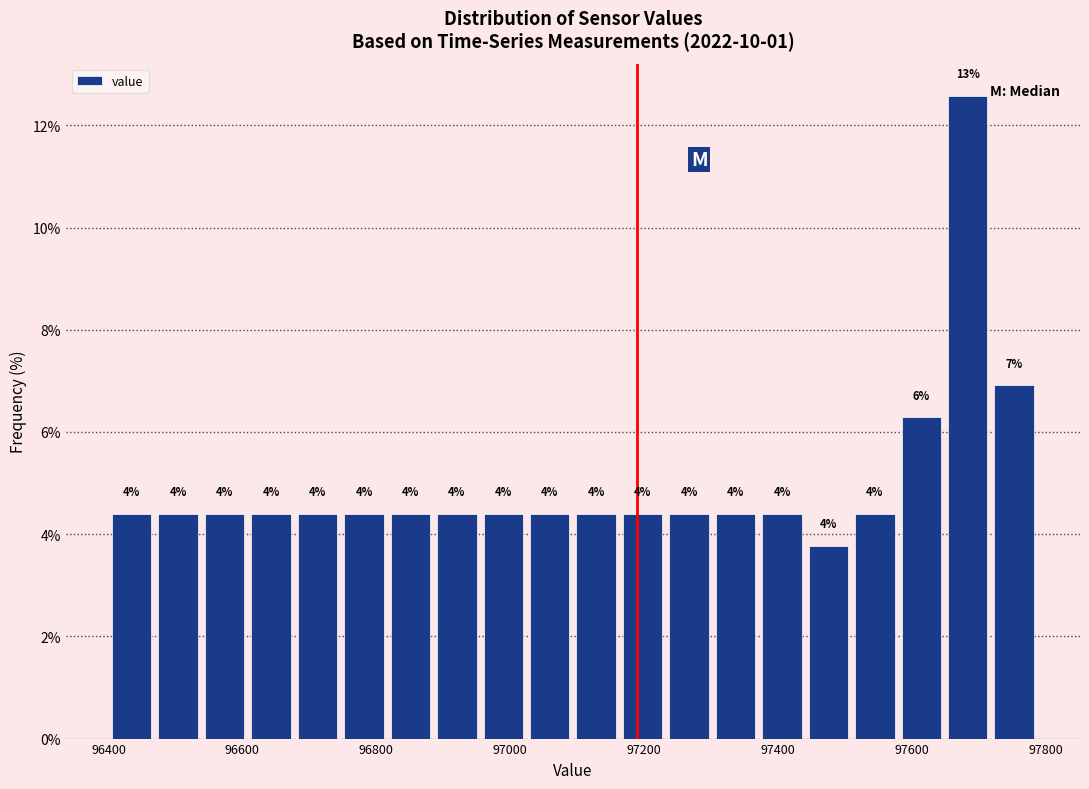

Read against the x-axis, roughly where is the centre of the tallest bar?

97680